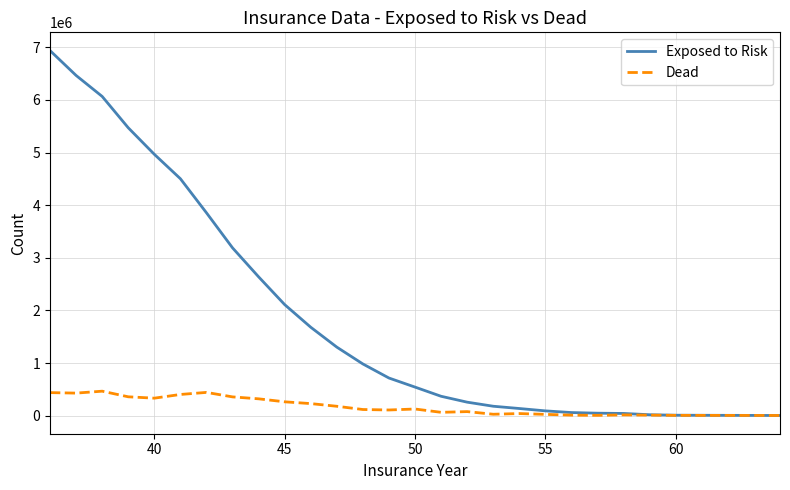

What is the sum of all Dead values?

4823800